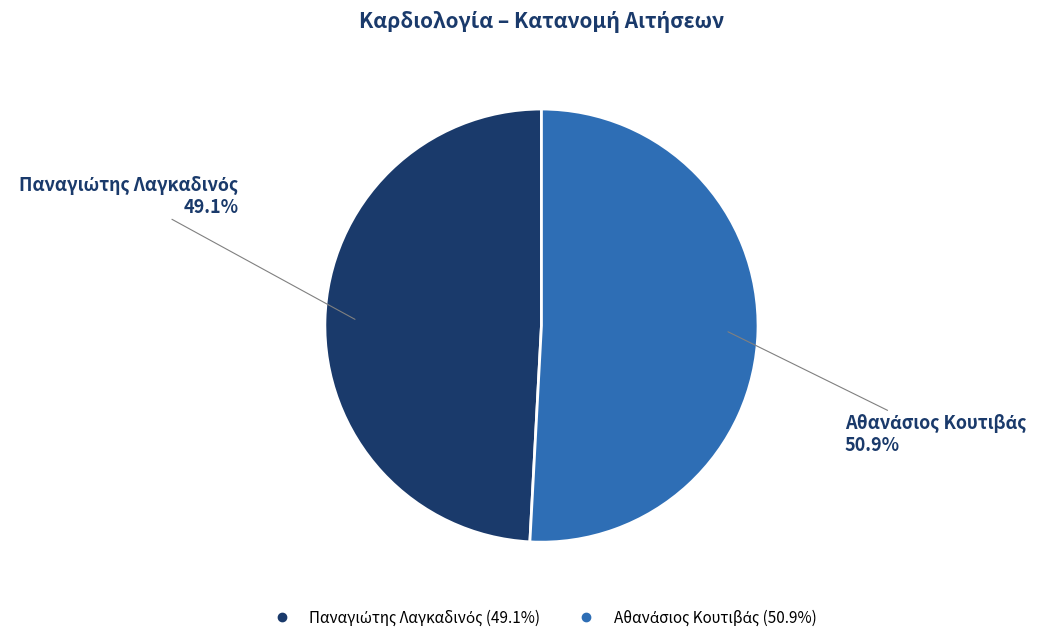

Is there any slice that represents more than half of the pie?

Yes